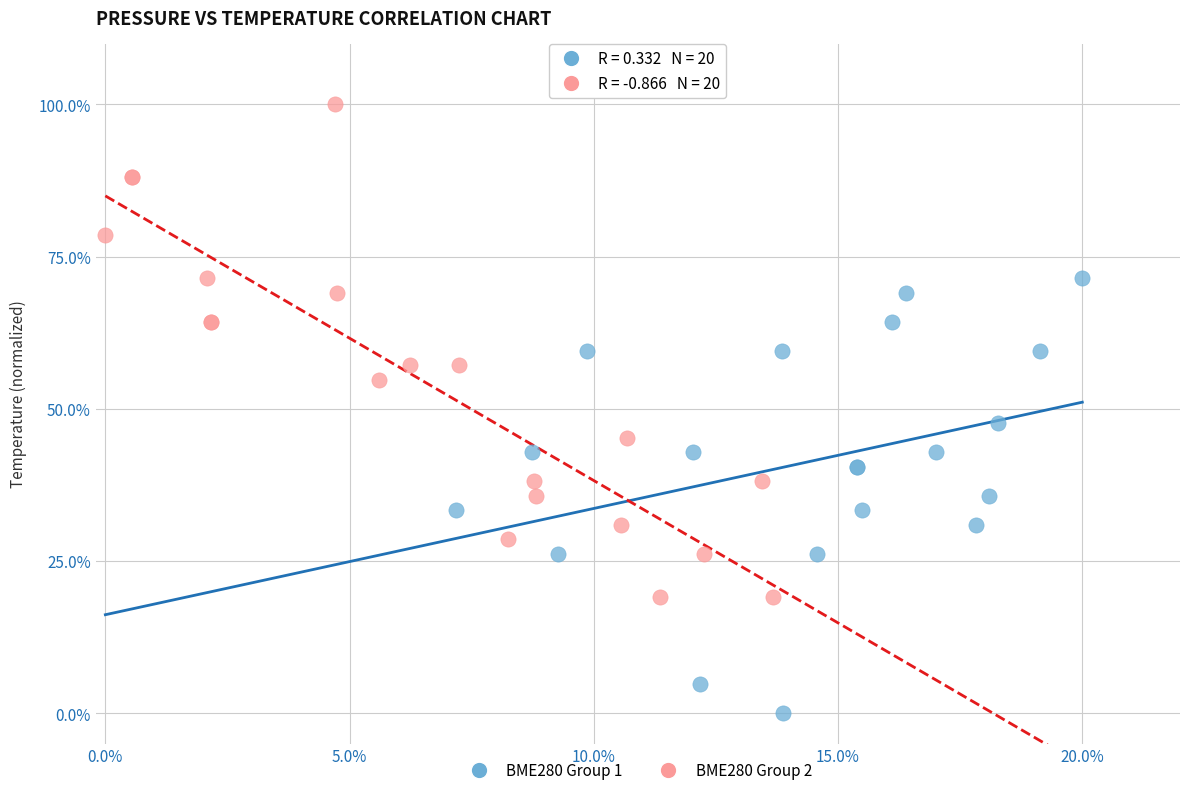

What are all the series names shown in the legend?

BME280 Group 1, BME280 Group 2